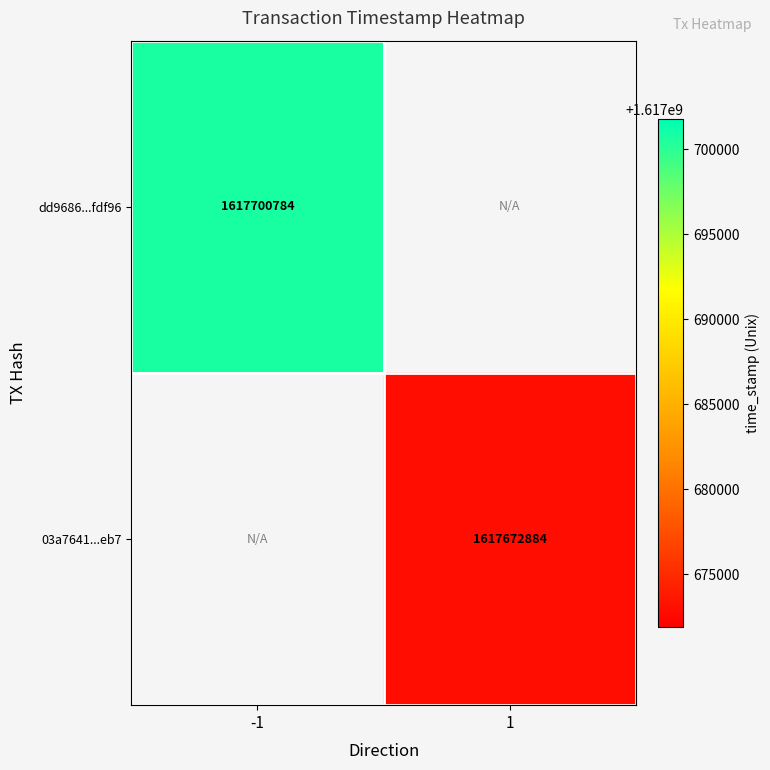

True or false: 03a7641...eb7 has a value of 2179197607 at 1.

False